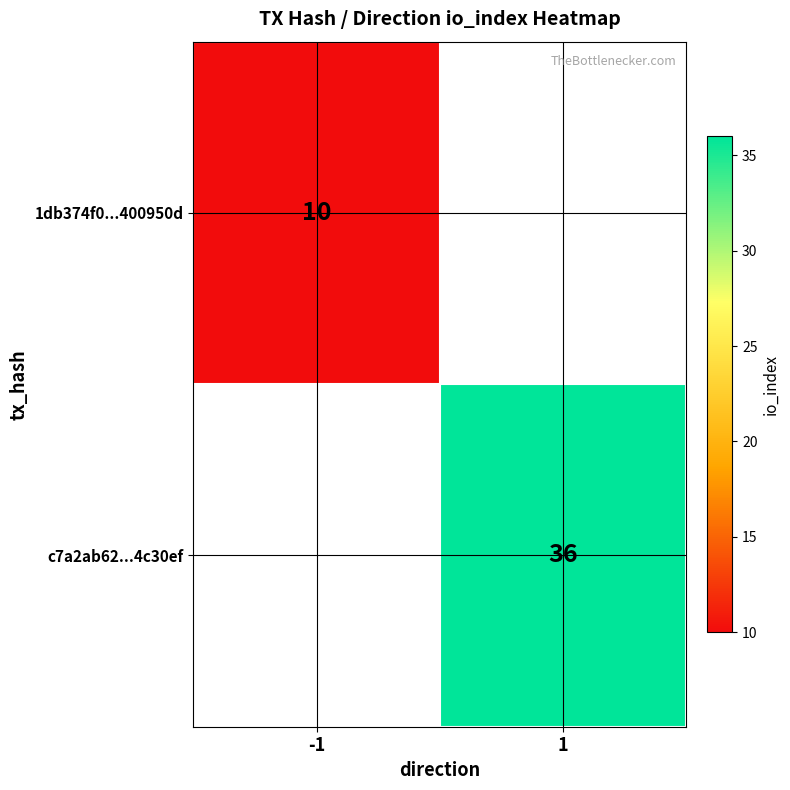

True or false: 1db374f0...400950d has a value of 10 at -1.

True